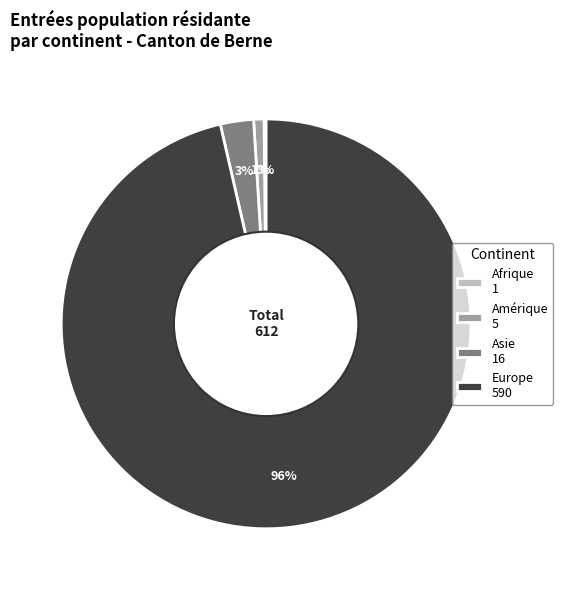

Combined, do Asie 16 and Amérique 5 account for over 50%?

No